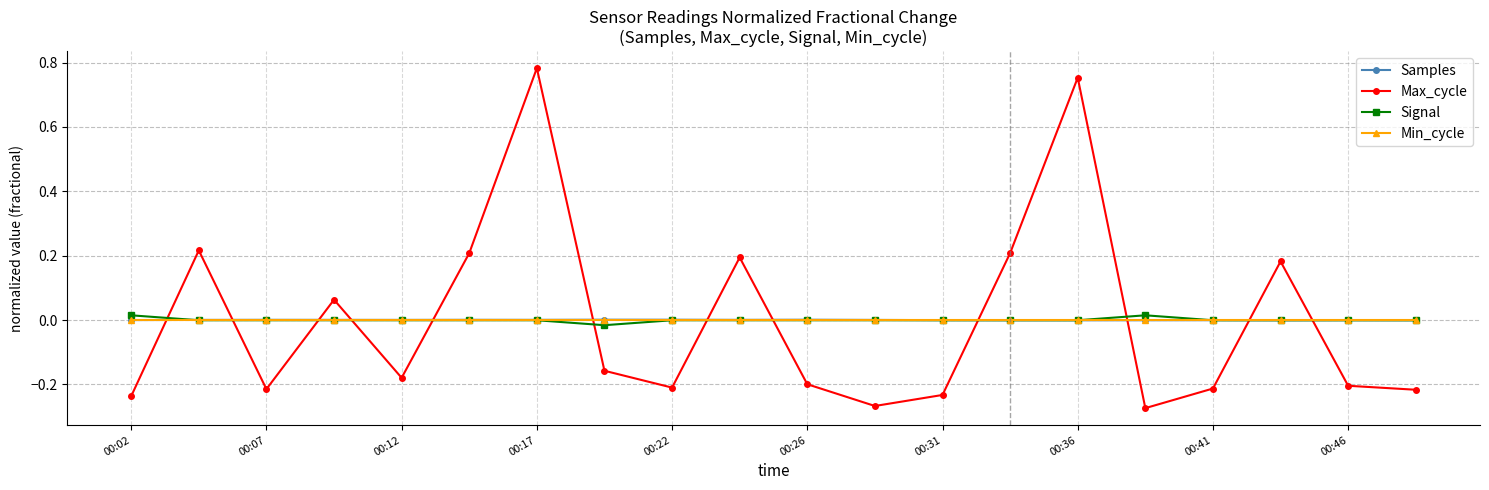

True or false: Max_cycle has more than 1 interior local peaks.

True